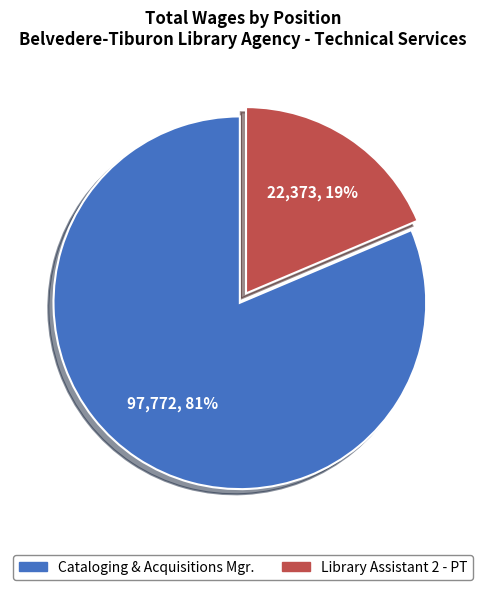

What is the smallest slice in the pie chart?

Library Assistant 2 - PT